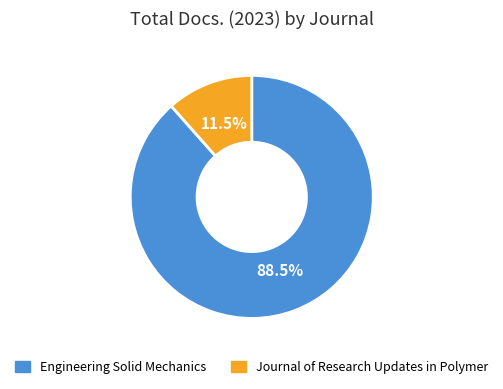

Which category accounts for the majority?

Engineering Solid Mechanics